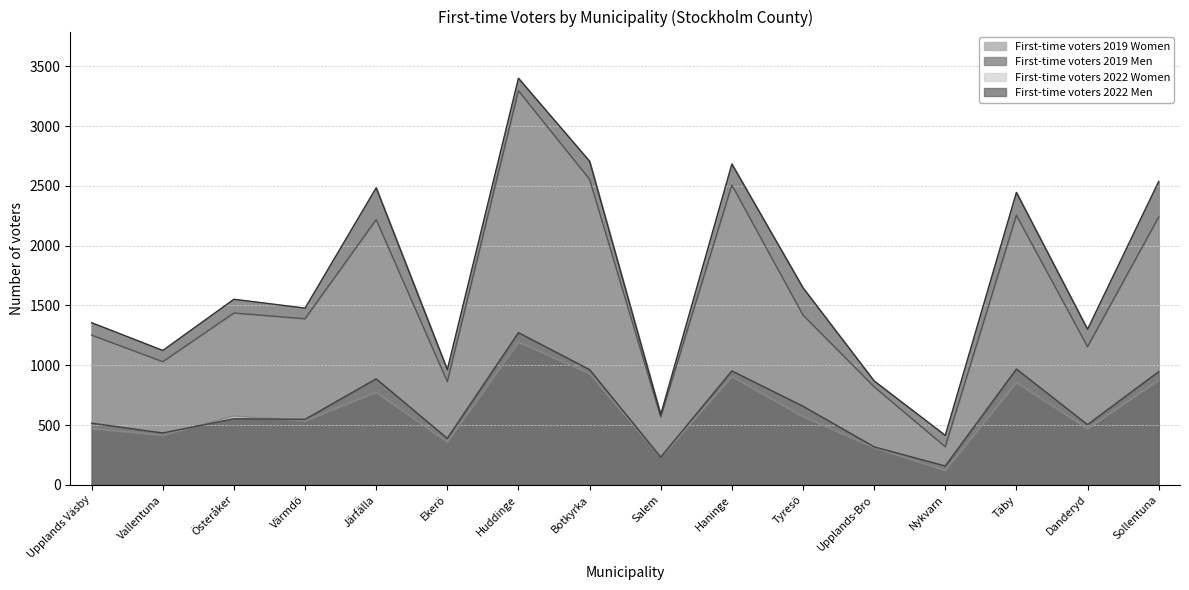

How many lines are shown in the chart?

4